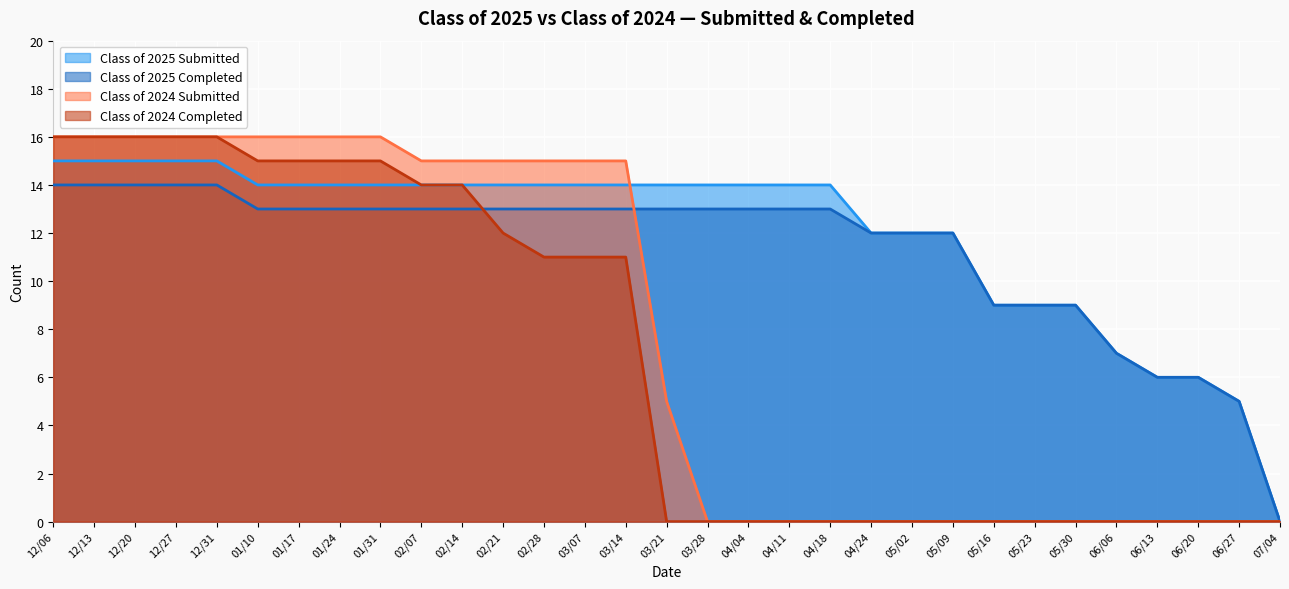

Reading right to left, extract all data points from this chart.

Class of 2025 Submitted: 07/04=0	06/27=5	06/20=6	06/13=6	06/06=7	05/30=9	05/23=9	05/16=9	05/09=12	05/02=12	04/24=12	04/18=14	04/11=14	04/04=14	03/28=14	03/21=14	03/14=14	03/07=14	02/28=14	02/21=14	02/14=14	02/07=14	01/31=14	01/24=14	01/17=14	01/10=14	12/31=15	12/27=15	12/20=15	12/13=15	12/06=15
Class of 2025 Completed: 07/04=0	06/27=5	06/20=6	06/13=6	06/06=7	05/30=9	05/23=9	05/16=9	05/09=12	05/02=12	04/24=12	04/18=13	04/11=13	04/04=13	03/28=13	03/21=13	03/14=13	03/07=13	02/28=13	02/21=13	02/14=13	02/07=13	01/31=13	01/24=13	01/17=13	01/10=13	12/31=14	12/27=14	12/20=14	12/13=14	12/06=14
Class of 2024 Submitted: 07/04=0	06/27=0	06/20=0	06/13=0	06/06=0	05/30=0	05/23=0	05/16=0	05/09=0	05/02=0	04/24=0	04/18=0	04/11=0	04/04=0	03/28=0	03/21=5	03/14=15	03/07=15	02/28=15	02/21=15	02/14=15	02/07=15	01/31=16	01/24=16	01/17=16	01/10=16	12/31=16	12/27=16	12/20=16	12/13=16	12/06=16
Class of 2024 Completed: 07/04=0	06/27=0	06/20=0	06/13=0	06/06=0	05/30=0	05/23=0	05/16=0	05/09=0	05/02=0	04/24=0	04/18=0	04/11=0	04/04=0	03/28=0	03/21=0	03/14=11	03/07=11	02/28=11	02/21=12	02/14=14	02/07=14	01/31=15	01/24=15	01/17=15	01/10=15	12/31=16	12/27=16	12/20=16	12/13=16	12/06=16